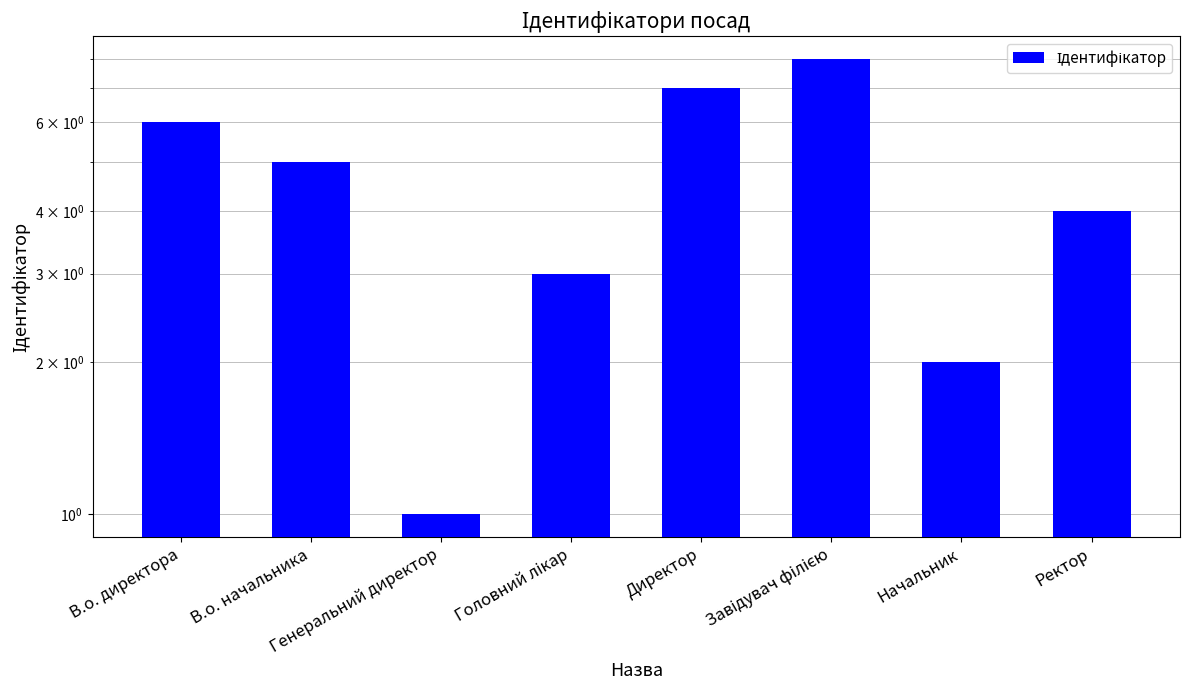

Rank the categories by value from highest to lowest.

Завідувач філією, Директор, В.о. директора, В.о. начальника, Ректор, Головний лікар, Начальник, Генеральний директор